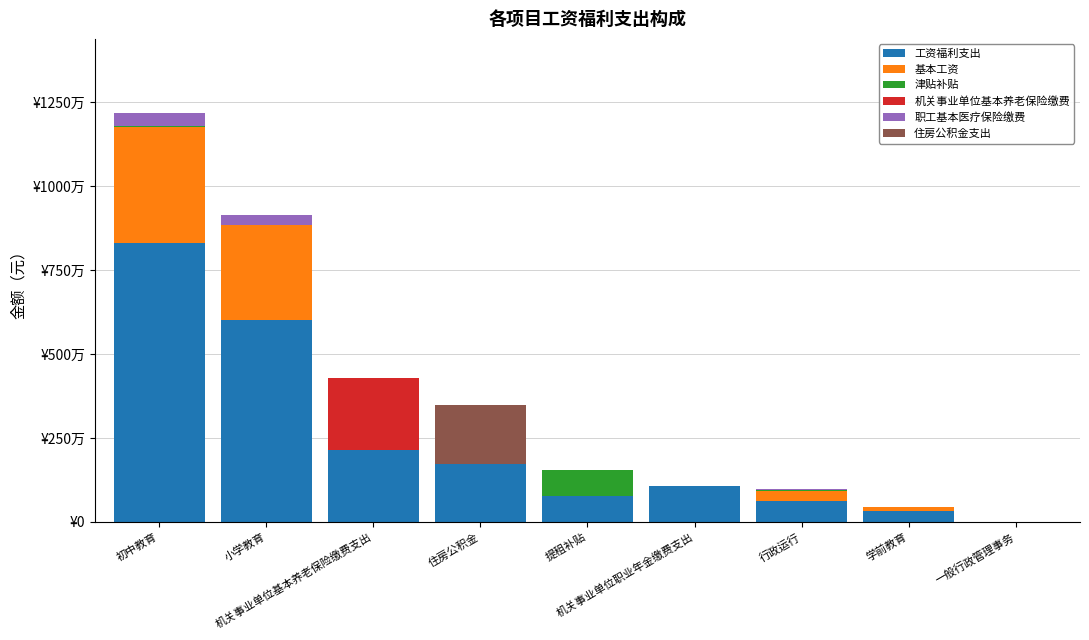

Are the bars horizontal?

No